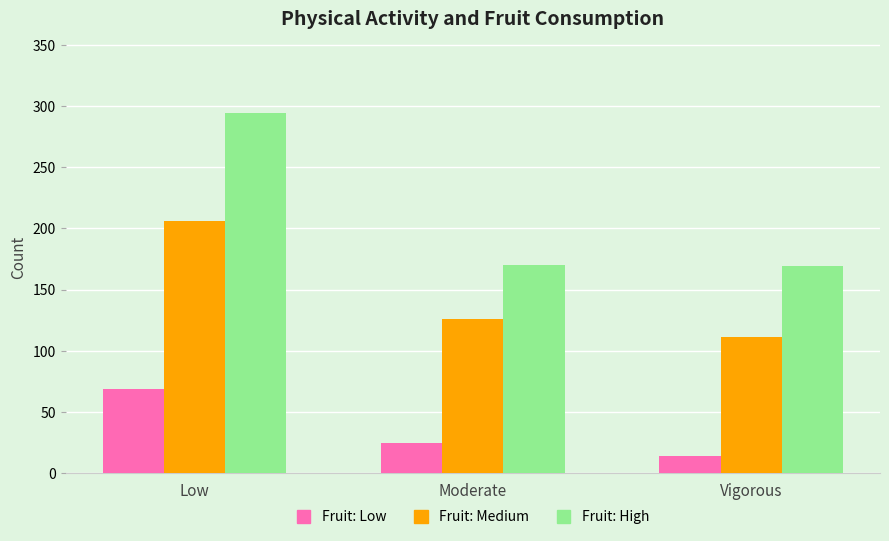

At which category is the sum across all series the highest?

Low